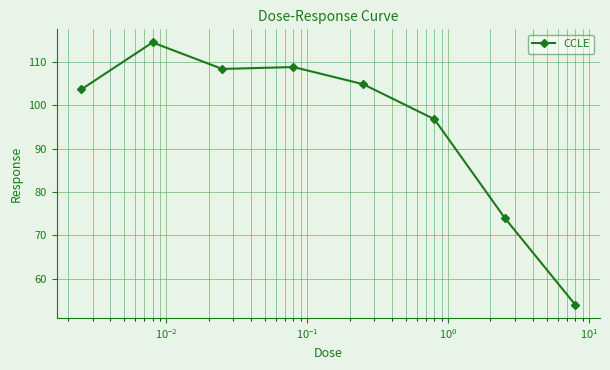

What is the sum of all values?

765.1